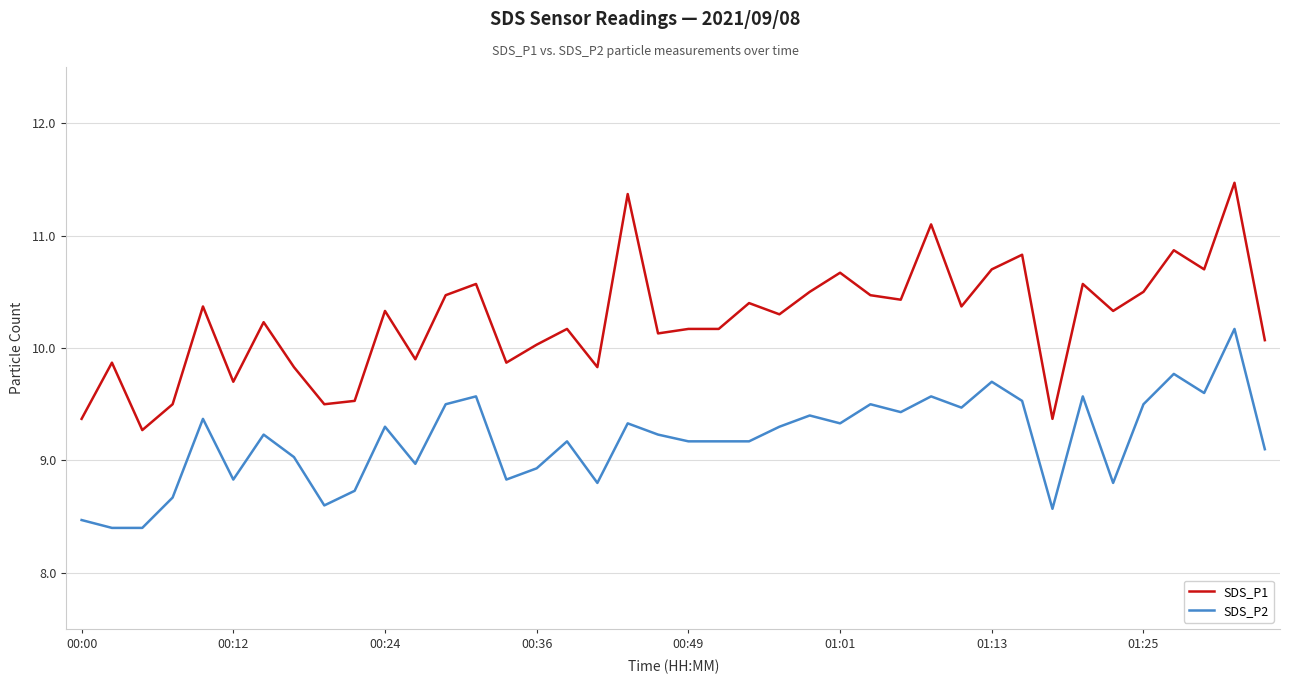

List the series in order of their peak value, highest first.

SDS_P1, SDS_P2